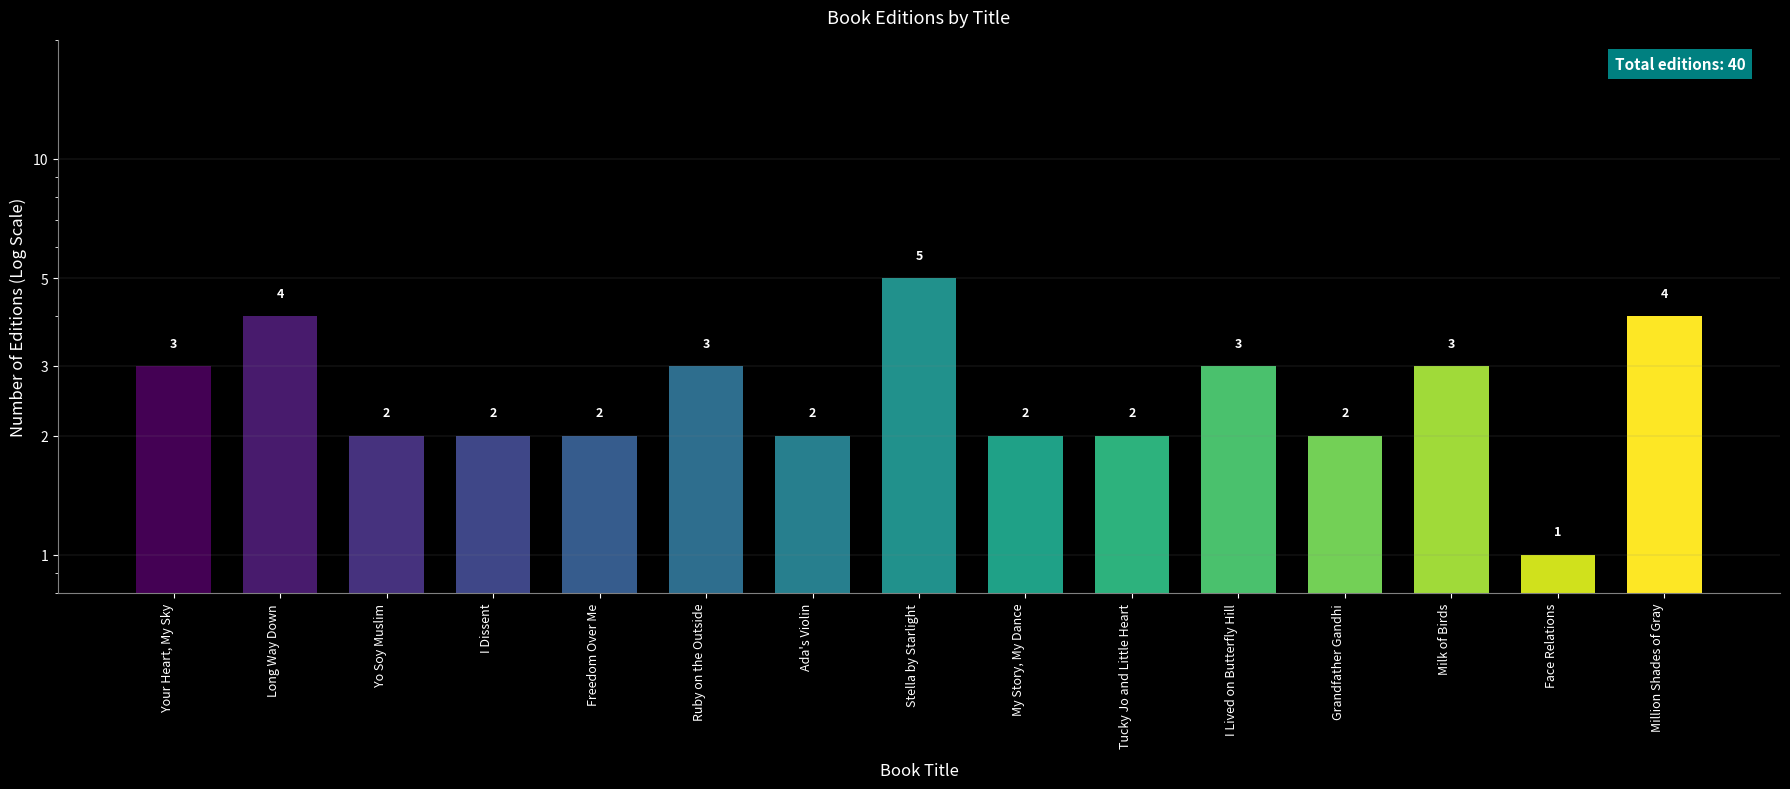

Count the number of data series in this chart.

1